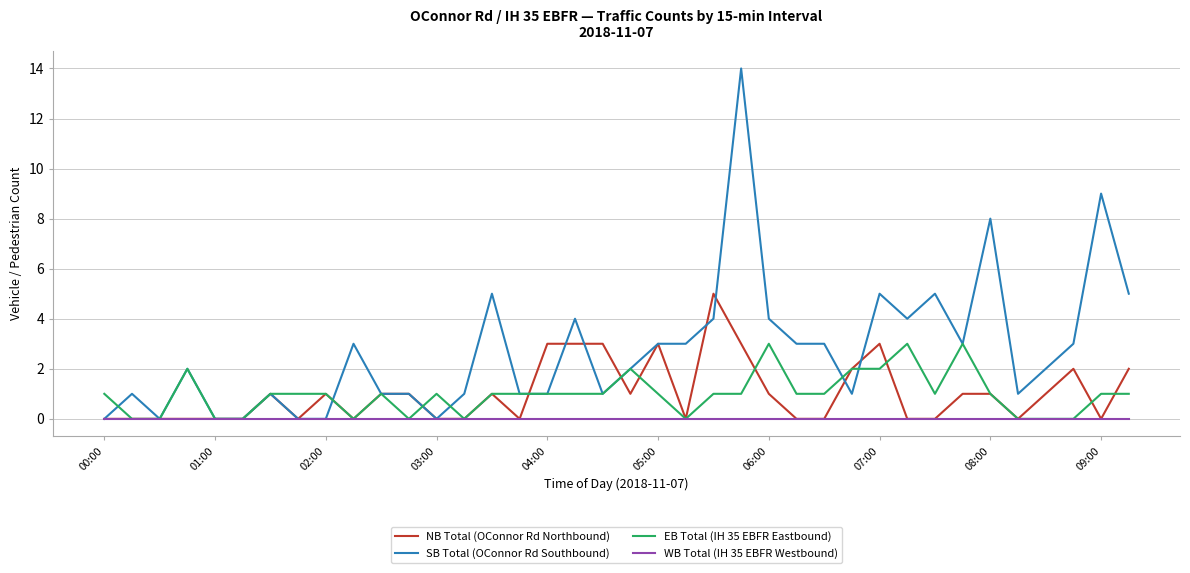

What is the highest value of the SB Total (OConnor Rd Southbound) series?

14